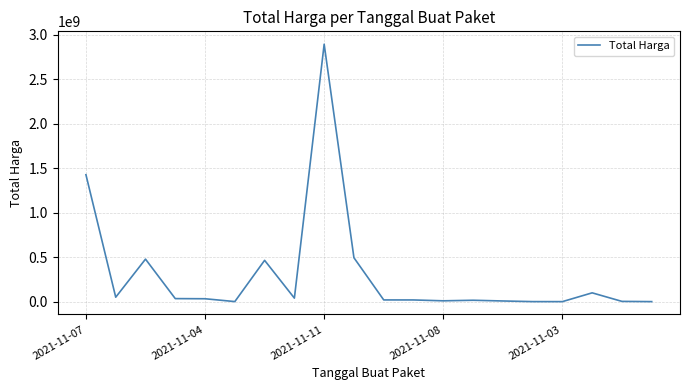

What is the maximum value shown in the chart?

2892122000